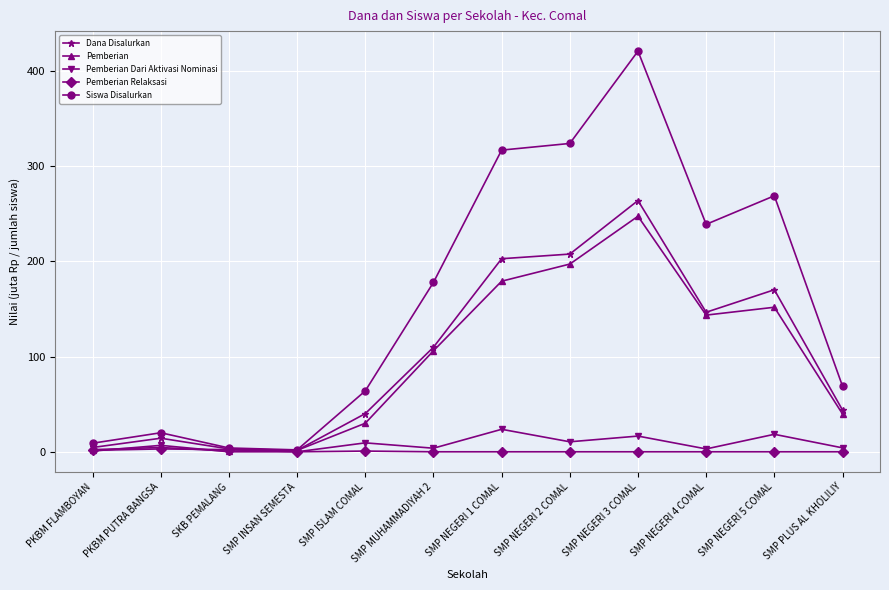

The Siswa Disalurkan series shows 90.1 at SMP ISLAM COMAL. True or false?

False